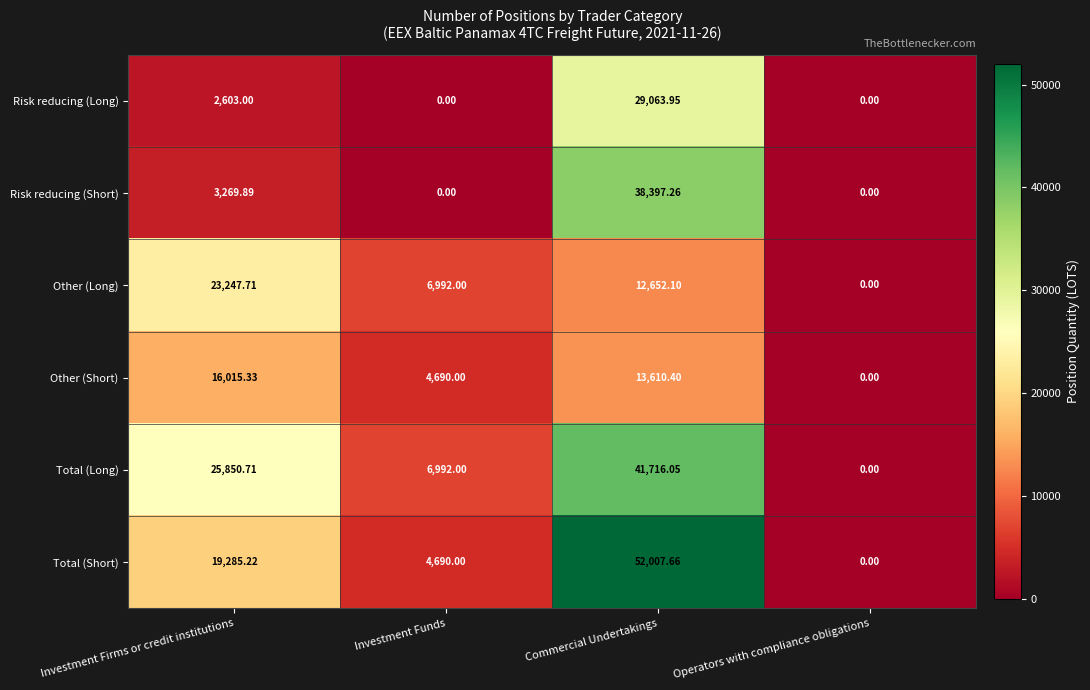

Where does the Other (Short) series first go above 13610?

Investment Firms or credit institutions